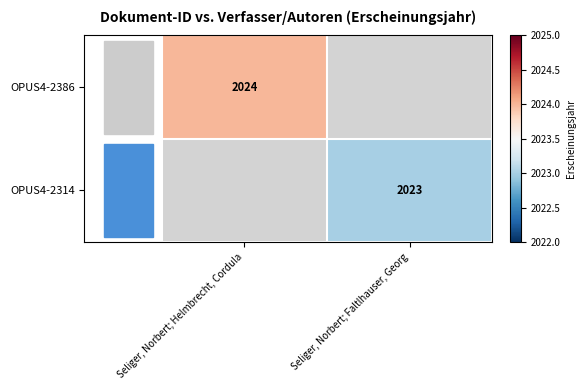

Count the number of categories in the chart.

2